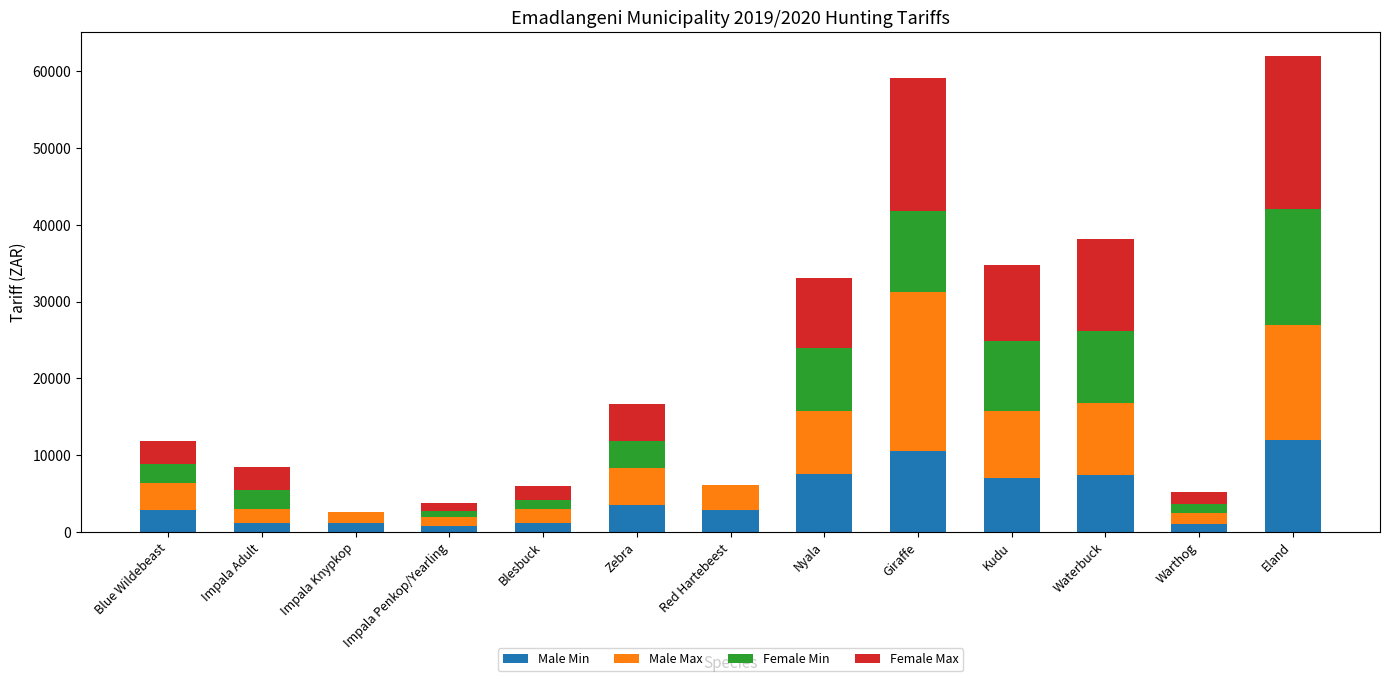

What is the total value across all series at Red Hartebeest?

6100